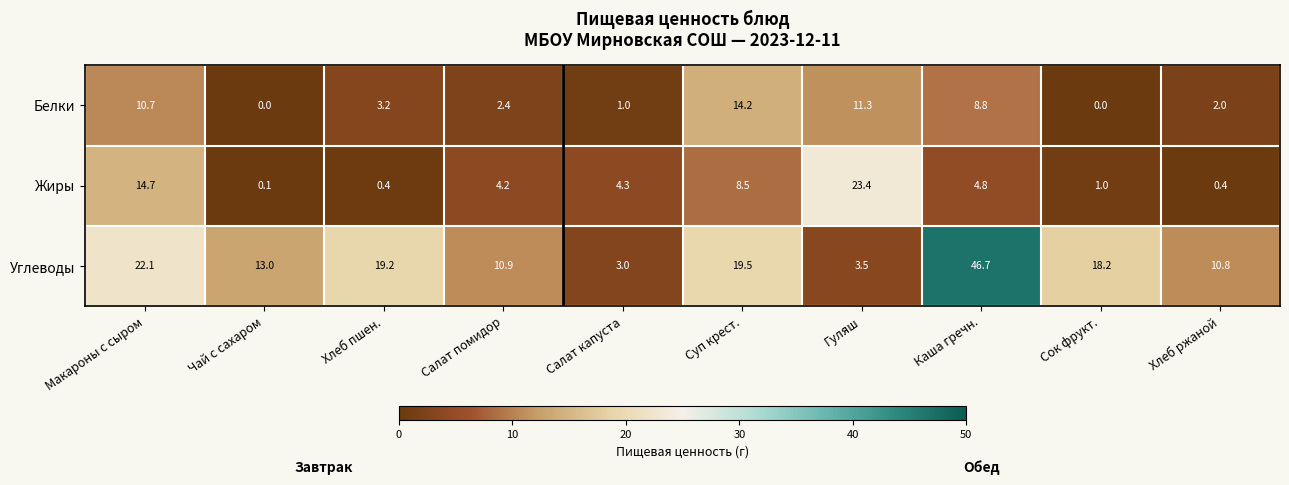

Reading left to right, extract all data points from this chart.

Белки: Макароны с сыром=10.7	Чай с сахаром=0.0	Хлеб пшен.=3.2	Салат помидор=2.4	Салат капуста=1.0	Суп крест.=14.2	Гуляш=11.3	Каша гречн.=8.8	Сок фрукт.=0.0	Хлеб ржаной=2.0
Жиры: Макароны с сыром=14.7	Чай с сахаром=0.1	Хлеб пшен.=0.4	Салат помидор=4.2	Салат капуста=4.3	Суп крест.=8.5	Гуляш=23.4	Каша гречн.=4.8	Сок фрукт.=1.0	Хлеб ржаной=0.4
Углеводы: Макароны с сыром=22.1	Чай с сахаром=13.0	Хлеб пшен.=19.2	Салат помидор=10.9	Салат капуста=3.0	Суп крест.=19.5	Гуляш=3.5	Каша гречн.=46.7	Сок фрукт.=18.2	Хлеб ржаной=10.8